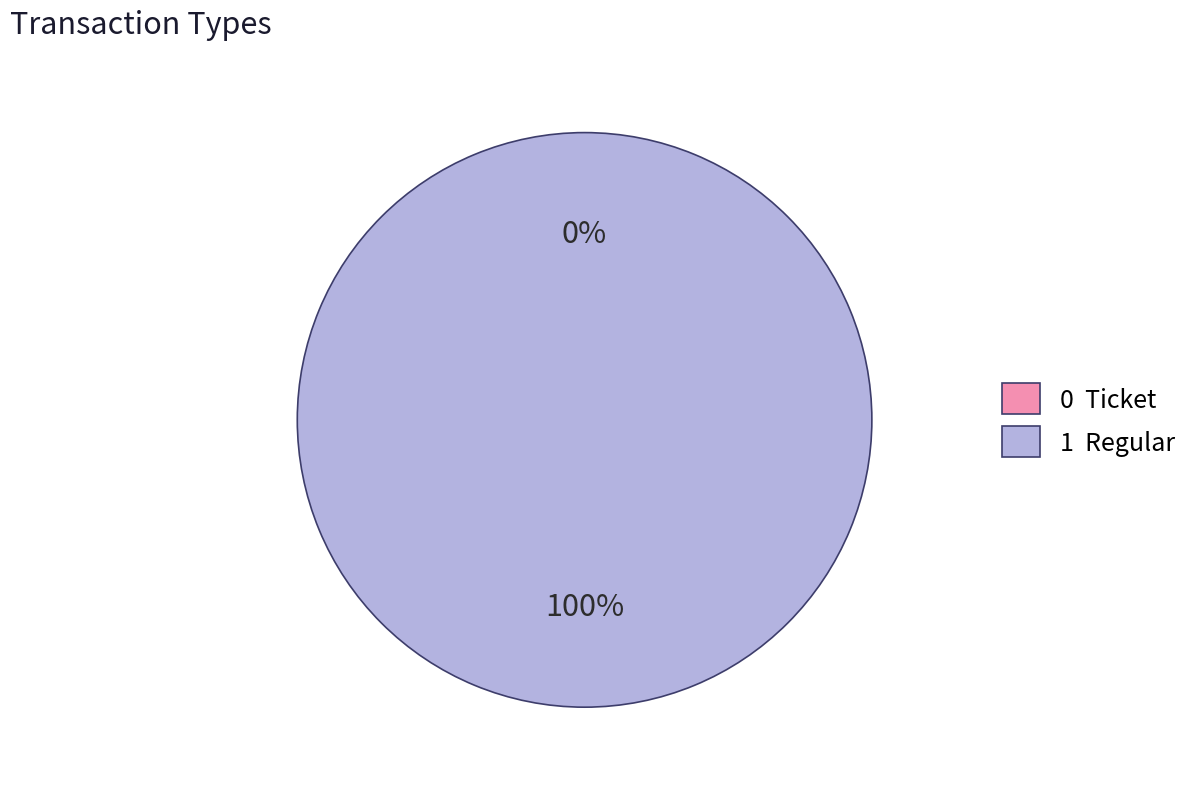

Count the number of slices in the pie.

2